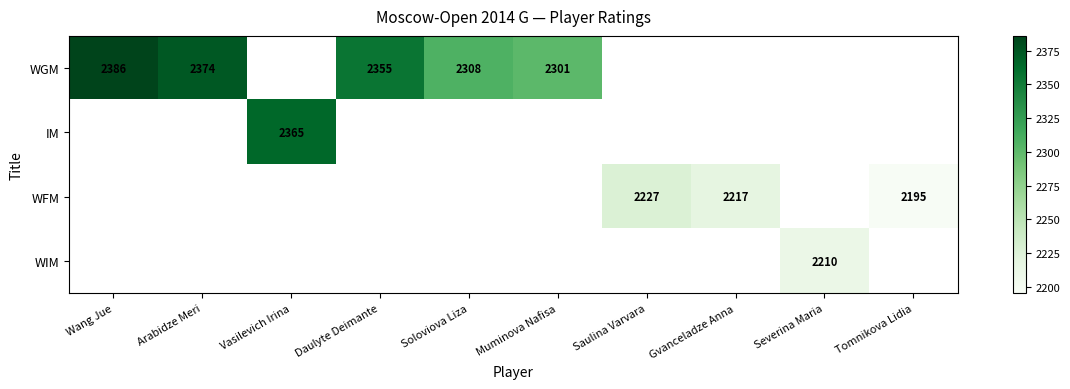

True or false: WFM has a value of 3398.7 at Gvanceladze Anna.

False